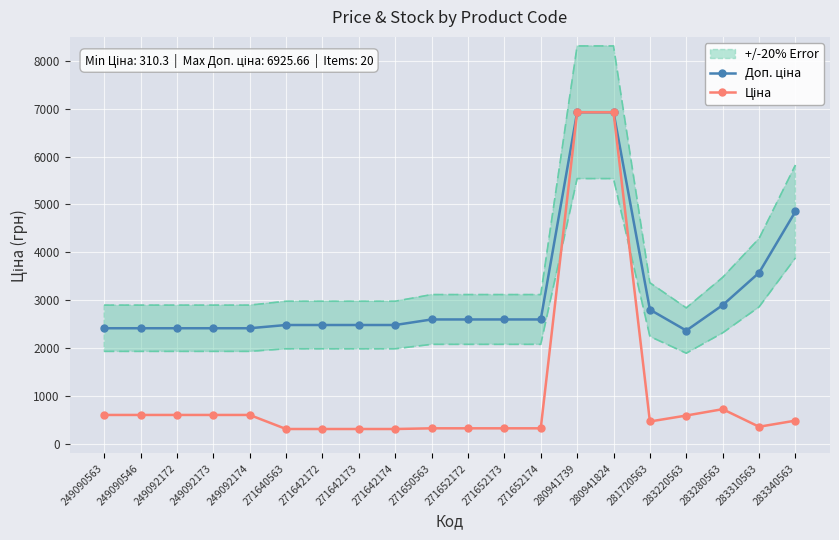

What is the difference between the second highest and second lowest values in the Доп. ціна series?

4510.8